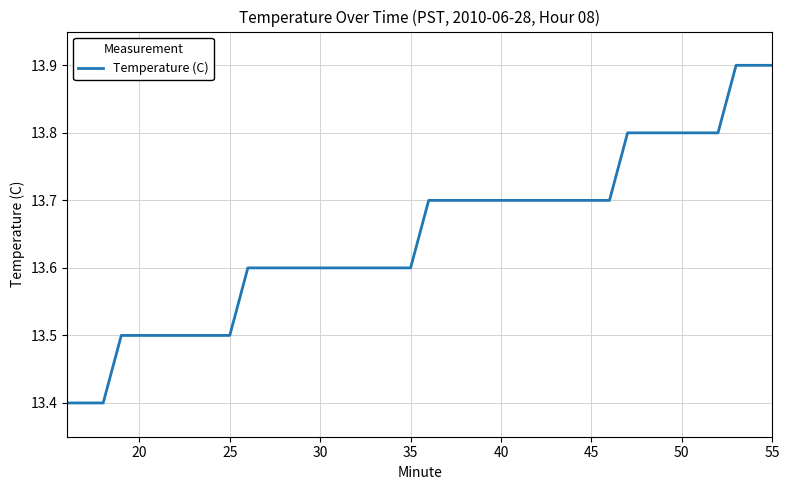

What is the greatest value displayed?

13.9